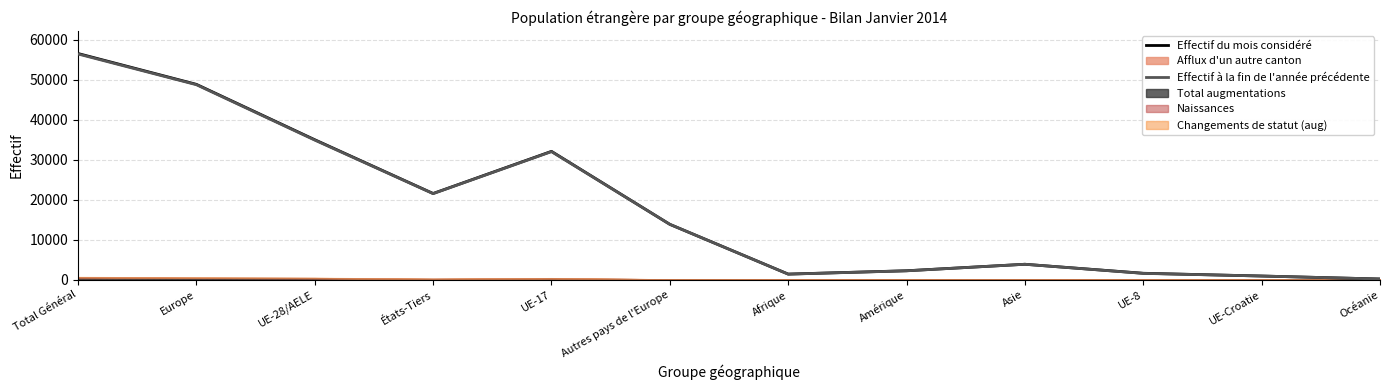

What is the sum of all Effectif du mois considéré values?

218132